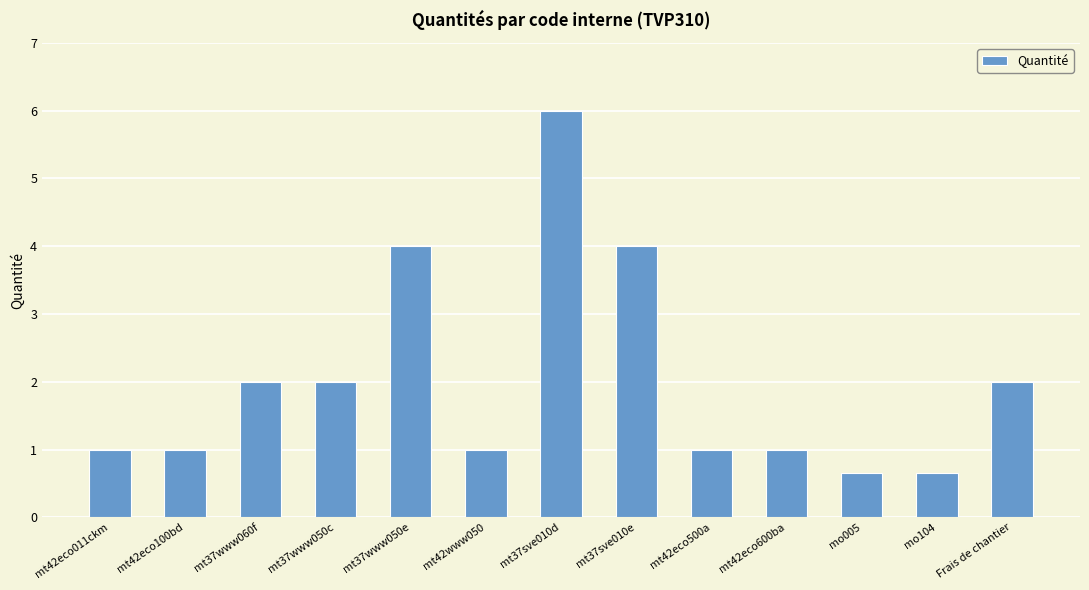

Which has a higher value, mo104 or mt42eco600ba?

mt42eco600ba